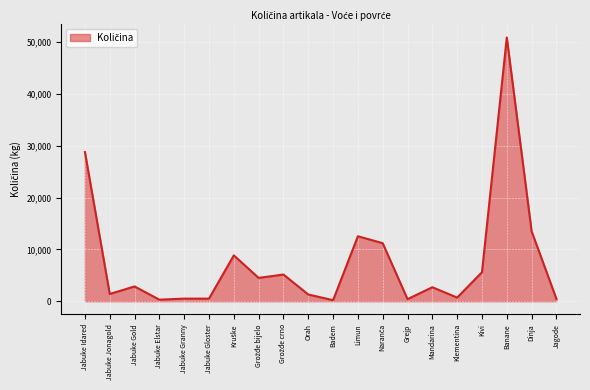

The chart shows a value of 8342 at Kivi. True or false?

False